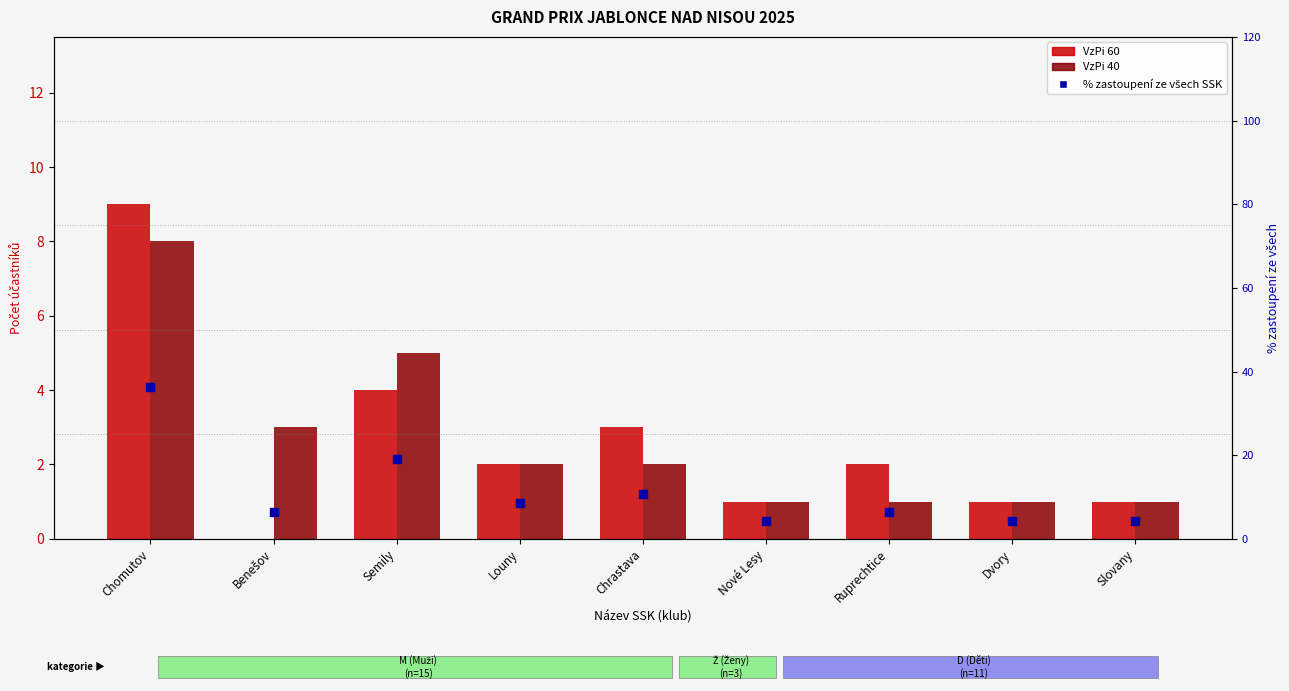

What are all the series names shown in the legend?

VzPi 60, VzPi 40, % zastoupení